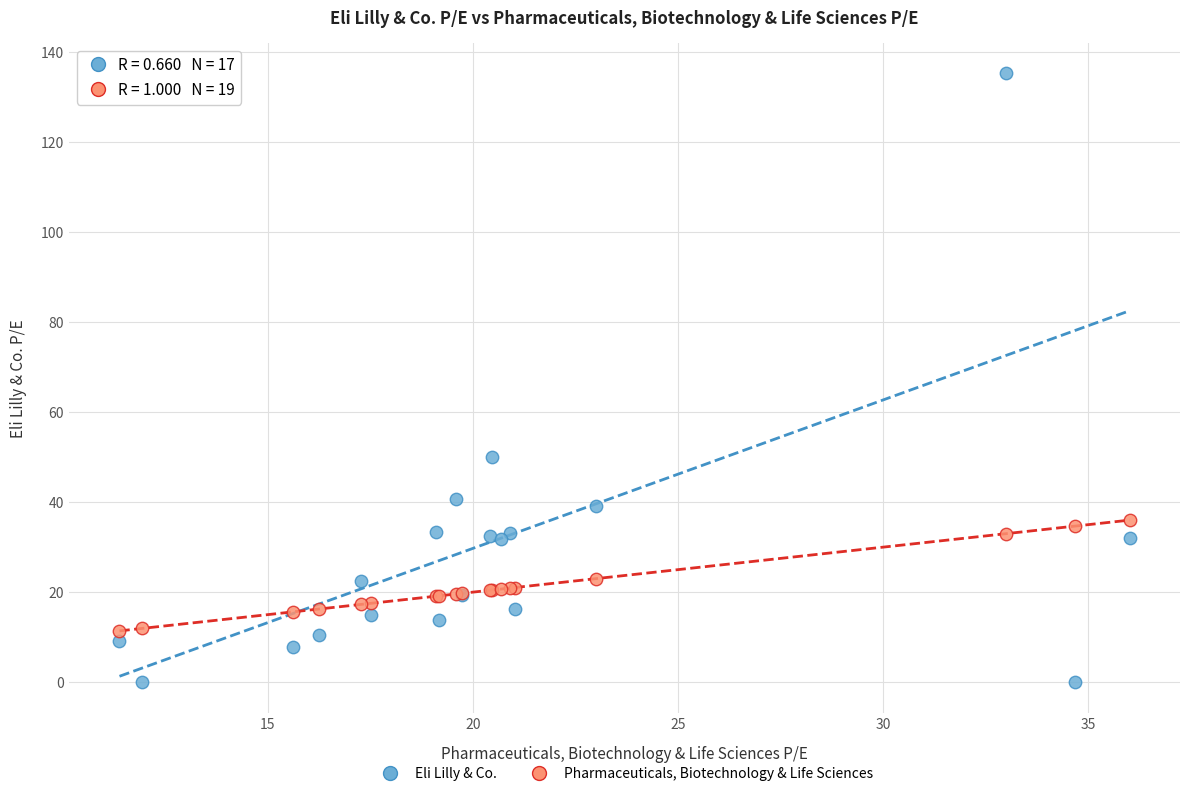

Which series has the widest spread of Y values?

Eli Lilly & Co.